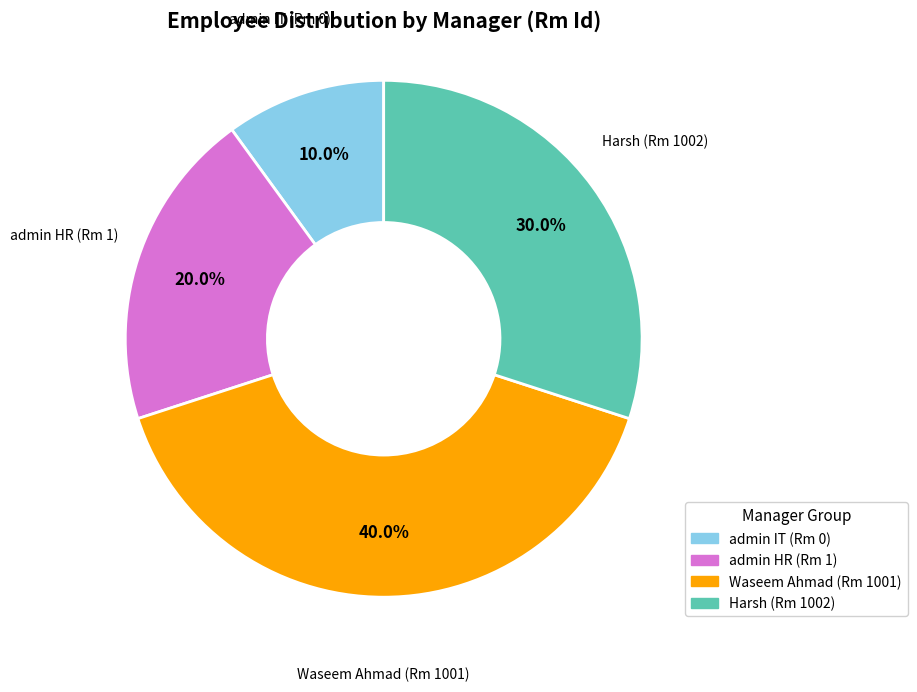

Does any single category account for the majority?

No